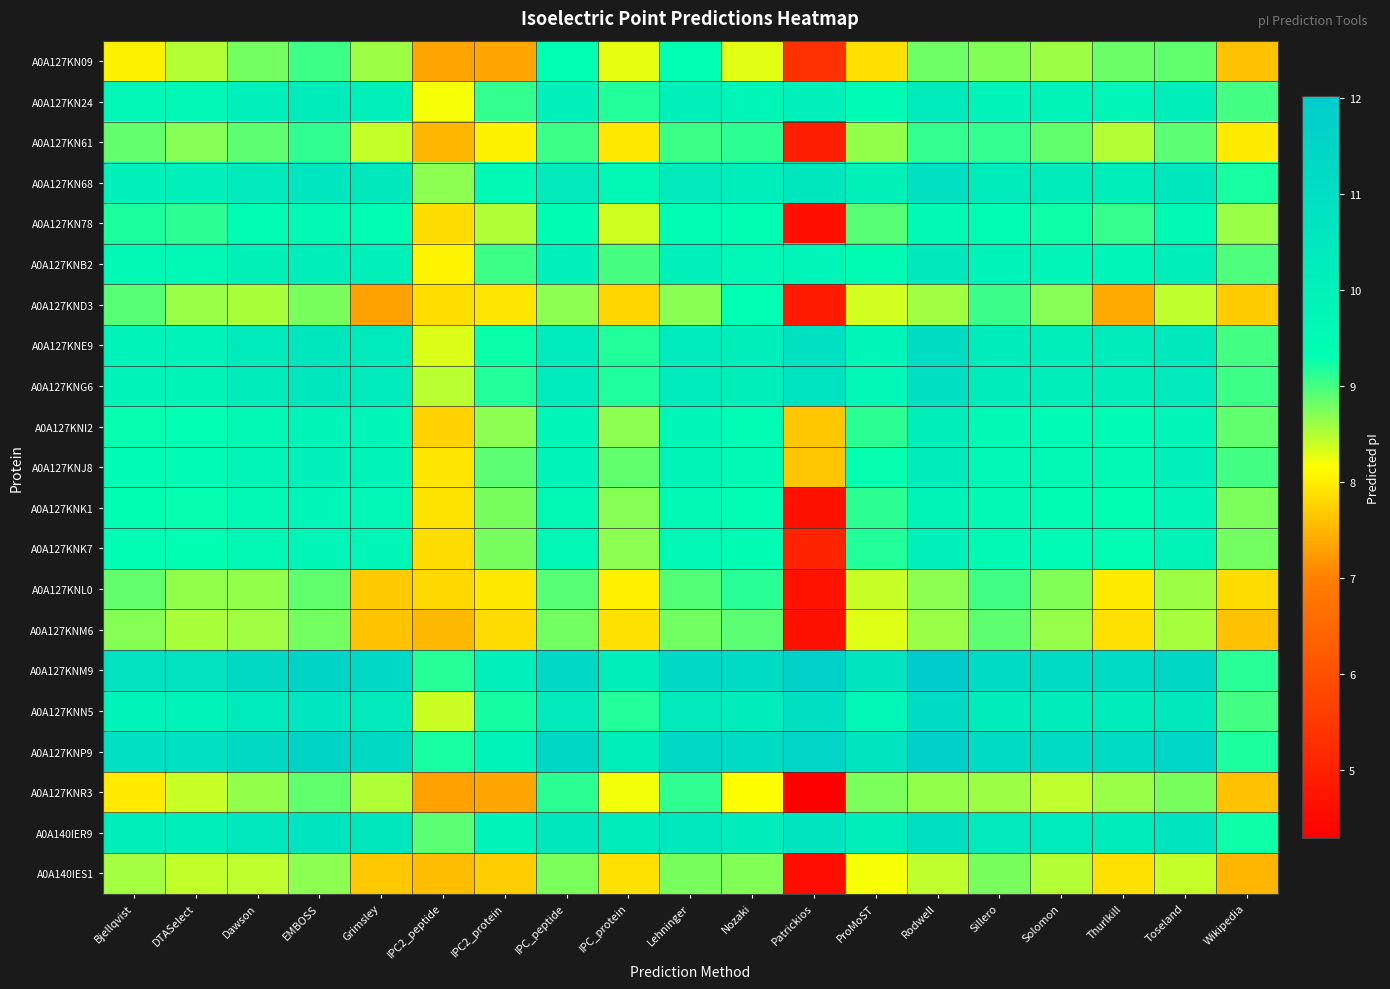

Reading right to left, list all the values displayed in this chart.

A0A127KN09: Wikipedia=7.6	Toseland=8.9	Thurlkill=8.8	Solomon=8.6	Sillero=8.7	Rodwell=8.8	ProMoST=7.9	Patrickios=5.3	Nozaki=8.3	Lehninger=9.3	IPC_protein=8.3	IPC_peptide=9.3	IPC2_protein=7.4	IPC2_peptide=7.3	Grimsley=8.6	EMBOSS=9.0	Dawson=8.8	DTASelect=8.5	Bjellqvist=8.0
A0A127KN24: Wikipedia=9.0	Toseland=10.2	Thurlkill=9.8	Solomon=9.9	Sillero=9.9	Rodwell=10.4	ProMoST=9.5	Patrickios=10.0	Nozaki=9.8	Lehninger=10.1	IPC_protein=9.2	IPC_peptide=10.1	IPC2_protein=9.1	IPC2_peptide=8.2	Grimsley=10.1	EMBOSS=10.2	Dawson=10.0	DTASelect=9.7	Bjellqvist=9.7
A0A127KN61: Wikipedia=8.0	Toseland=8.9	Thurlkill=8.5	Solomon=8.9	Sillero=9.1	Rodwell=9.1	ProMoST=8.6	Patrickios=5.0	Nozaki=9.1	Lehninger=9.0	IPC_protein=8.0	IPC_peptide=9.0	IPC2_protein=8.0	IPC2_peptide=7.5	Grimsley=8.4	EMBOSS=9.1	Dawson=8.9	DTASelect=8.7	Bjellqvist=8.9
A0A127KN68: Wikipedia=9.2	Toseland=10.6	Thurlkill=10.2	Solomon=10.2	Sillero=10.3	Rodwell=10.9	ProMoST=10.0	Patrickios=10.5	Nozaki=10.2	Lehninger=10.4	IPC_protein=9.7	IPC_peptide=10.4	IPC2_protein=9.6	IPC2_peptide=8.7	Grimsley=10.5	EMBOSS=10.6	Dawson=10.4	DTASelect=10.0	Bjellqvist=10.0
A0A127KN78: Wikipedia=8.6	Toseland=9.5	Thurlkill=9.1	Solomon=9.3	Sillero=9.4	Rodwell=9.6	ProMoST=8.9	Patrickios=4.6	Nozaki=9.3	Lehninger=9.4	IPC_protein=8.4	IPC_peptide=9.4	IPC2_protein=8.5	IPC2_peptide=7.8	Grimsley=9.4	EMBOSS=9.5	Dawson=9.4	DTASelect=9.1	Bjellqvist=9.2
A0A127KNB2: Wikipedia=9.0	Toseland=10.1	Thurlkill=9.8	Solomon=9.8	Sillero=9.9	Rodwell=10.4	ProMoST=9.4	Patrickios=9.8	Nozaki=9.7	Lehninger=10.0	IPC_protein=9.0	IPC_peptide=10.0	IPC2_protein=9.0	IPC2_peptide=8.1	Grimsley=10.1	EMBOSS=10.2	Dawson=10.0	DTASelect=9.6	Bjellqvist=9.6
A0A127KND3: Wikipedia=7.7	Toseland=8.4	Thurlkill=7.4	Solomon=8.7	Sillero=9.0	Rodwell=8.6	ProMoST=8.4	Patrickios=4.9	Nozaki=9.3	Lehninger=8.7	IPC_protein=7.8	IPC_peptide=8.7	IPC2_protein=7.9	IPC2_peptide=7.9	Grimsley=7.3	EMBOSS=8.8	Dawson=8.5	DTASelect=8.6	Bjellqvist=8.9
A0A127KNE9: Wikipedia=9.0	Toseland=10.4	Thurlkill=10.2	Solomon=10.2	Sillero=10.2	Rodwell=11.1	ProMoST=9.8	Patrickios=10.9	Nozaki=10.2	Lehninger=10.3	IPC_protein=9.2	IPC_peptide=10.4	IPC2_protein=9.3	IPC2_peptide=8.3	Grimsley=10.4	EMBOSS=10.6	Dawson=10.3	DTASelect=9.9	Bjellqvist=9.9
A0A127KNG6: Wikipedia=9.0	Toseland=10.4	Thurlkill=10.2	Solomon=10.2	Sillero=10.2	Rodwell=10.9	ProMoST=9.7	Patrickios=10.8	Nozaki=10.2	Lehninger=10.3	IPC_protein=9.2	IPC_peptide=10.4	IPC2_protein=9.2	IPC2_peptide=8.5	Grimsley=10.3	EMBOSS=10.6	Dawson=10.3	DTASelect=9.9	Bjellqvist=9.9
A0A127KNI2: Wikipedia=8.9	Toseland=9.8	Thurlkill=9.5	Solomon=9.5	Sillero=9.6	Rodwell=10.1	ProMoST=9.1	Patrickios=7.6	Nozaki=9.4	Lehninger=9.8	IPC_protein=8.7	IPC_peptide=9.8	IPC2_protein=8.7	IPC2_peptide=7.8	Grimsley=9.8	EMBOSS=9.9	Dawson=9.7	DTASelect=9.3	Bjellqvist=9.3
A0A127KNJ8: Wikipedia=9.0	Toseland=10.0	Thurlkill=9.6	Solomon=9.7	Sillero=9.7	Rodwell=10.2	ProMoST=9.3	Patrickios=7.6	Nozaki=9.5	Lehninger=9.9	IPC_protein=8.9	IPC_peptide=9.9	IPC2_protein=8.9	IPC2_peptide=7.9	Grimsley=9.9	EMBOSS=10.0	Dawson=9.8	DTASelect=9.5	Bjellqvist=9.5
A0A127KNK1: Wikipedia=8.8	Toseland=9.8	Thurlkill=9.3	Solomon=9.4	Sillero=9.5	Rodwell=9.9	ProMoST=9.1	Patrickios=4.7	Nozaki=9.4	Lehninger=9.6	IPC_protein=8.7	IPC_peptide=9.7	IPC2_protein=8.8	IPC2_peptide=7.9	Grimsley=9.7	EMBOSS=9.8	Dawson=9.6	DTASelect=9.3	Bjellqvist=9.3
A0A127KNK7: Wikipedia=8.8	Toseland=9.9	Thurlkill=9.4	Solomon=9.5	Sillero=9.6	Rodwell=10.0	ProMoST=9.2	Patrickios=5.1	Nozaki=9.4	Lehninger=9.7	IPC_protein=8.7	IPC_peptide=9.7	IPC2_protein=8.8	IPC2_peptide=7.8	Grimsley=9.8	EMBOSS=9.8	Dawson=9.7	DTASelect=9.4	Bjellqvist=9.4
A0A127KNL0: Wikipedia=7.9	Toseland=8.6	Thurlkill=8.0	Solomon=8.7	Sillero=9.0	Rodwell=8.7	ProMoST=8.4	Patrickios=4.7	Nozaki=9.1	Lehninger=8.9	IPC_protein=8.0	IPC_peptide=8.9	IPC2_protein=8.0	IPC2_peptide=7.8	Grimsley=7.7	EMBOSS=8.9	Dawson=8.6	DTASelect=8.6	Bjellqvist=8.9
A0A127KNM6: Wikipedia=7.6	Toseland=8.6	Thurlkill=7.9	Solomon=8.6	Sillero=8.9	Rodwell=8.6	ProMoST=8.3	Patrickios=4.7	Nozaki=8.9	Lehninger=8.8	IPC_protein=7.9	IPC_peptide=8.8	IPC2_protein=7.8	IPC2_peptide=7.5	Grimsley=7.6	EMBOSS=8.8	Dawson=8.6	DTASelect=8.5	Bjellqvist=8.7
A0A127KNM9: Wikipedia=9.1	Toseland=11.3	Thurlkill=11.2	Solomon=11.2	Sillero=11.2	Rodwell=12.0	ProMoST=10.7	Patrickios=11.7	Nozaki=11.2	Lehninger=11.3	IPC_protein=10.1	IPC_peptide=11.3	IPC2_protein=10.1	IPC2_peptide=9.1	Grimsley=11.3	EMBOSS=11.6	Dawson=11.3	DTASelect=10.8	Bjellqvist=10.8
A0A127KNN5: Wikipedia=9.0	Toseland=10.4	Thurlkill=10.3	Solomon=10.2	Sillero=10.3	Rodwell=11.2	ProMoST=9.7	Patrickios=10.9	Nozaki=10.2	Lehninger=10.4	IPC_protein=9.2	IPC_peptide=10.4	IPC2_protein=9.2	IPC2_peptide=8.4	Grimsley=10.4	EMBOSS=10.6	Dawson=10.3	DTASelect=9.9	Bjellqvist=9.9
A0A127KNP9: Wikipedia=9.2	Toseland=11.4	Thurlkill=11.2	Solomon=11.2	Sillero=11.2	Rodwell=11.8	ProMoST=10.7	Patrickios=11.5	Nozaki=11.2	Lehninger=11.3	IPC_protein=10.2	IPC_peptide=11.3	IPC2_protein=9.9	IPC2_peptide=9.2	Grimsley=11.2	EMBOSS=11.6	Dawson=11.2	DTASelect=10.8	Bjellqvist=10.8
A0A127KNR3: Wikipedia=7.6	Toseland=8.8	Thurlkill=8.6	Solomon=8.4	Sillero=8.6	Rodwell=8.6	ProMoST=8.8	Patrickios=4.3	Nozaki=8.1	Lehninger=9.1	IPC_protein=8.2	IPC_peptide=9.1	IPC2_protein=7.4	IPC2_peptide=7.3	Grimsley=8.5	EMBOSS=8.9	Dawson=8.6	DTASelect=8.4	Bjellqvist=8.0
A0A140IER9: Wikipedia=9.3	Toseland=10.7	Thurlkill=10.3	Solomon=10.3	Sillero=10.4	Rodwell=10.9	ProMoST=10.2	Patrickios=10.6	Nozaki=10.3	Lehninger=10.5	IPC_protein=10.3	IPC_peptide=10.5	IPC2_protein=9.9	IPC2_peptide=8.9	Grimsley=10.6	EMBOSS=10.7	Dawson=10.5	DTASelect=10.2	Bjellqvist=10.2
A0A140IES1: Wikipedia=7.5	Toseland=8.4	Thurlkill=7.9	Solomon=8.5	Sillero=8.8	Rodwell=8.4	ProMoST=8.2	Patrickios=4.6	Nozaki=8.7	Lehninger=8.8	IPC_protein=7.9	IPC_peptide=8.8	IPC2_protein=7.7	IPC2_peptide=7.6	Grimsley=7.7	EMBOSS=8.7	Dawson=8.4	DTASelect=8.4	Bjellqvist=8.6